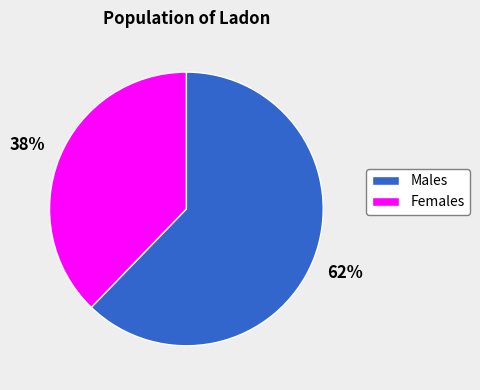

To the nearest percent, what is the average slice percentage?

50%